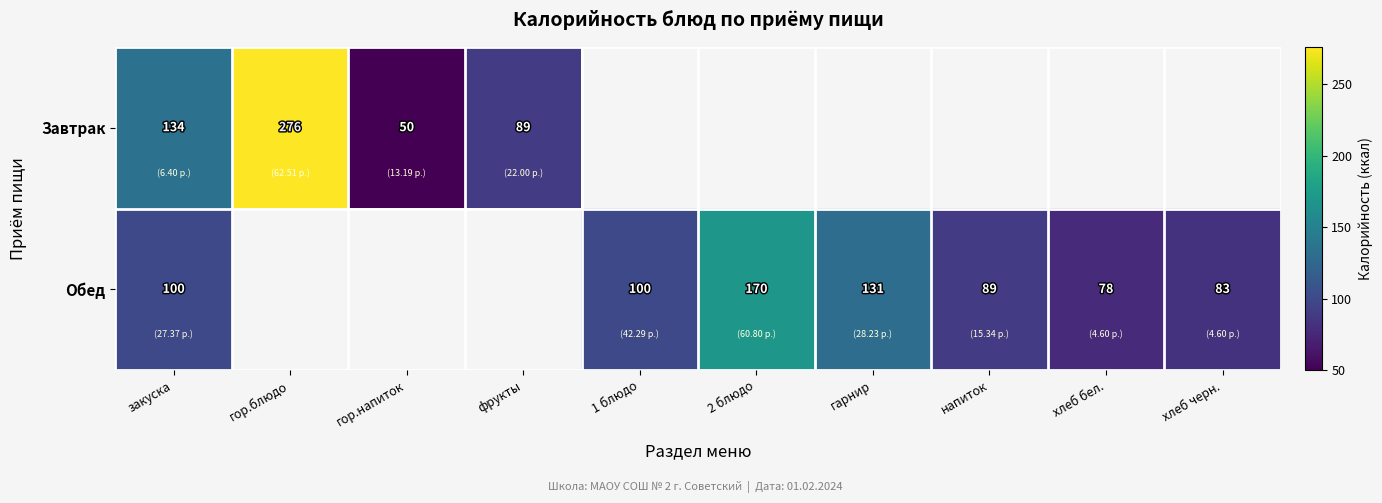

True or false: Обед has a value of 111 at хлеб черн..

False